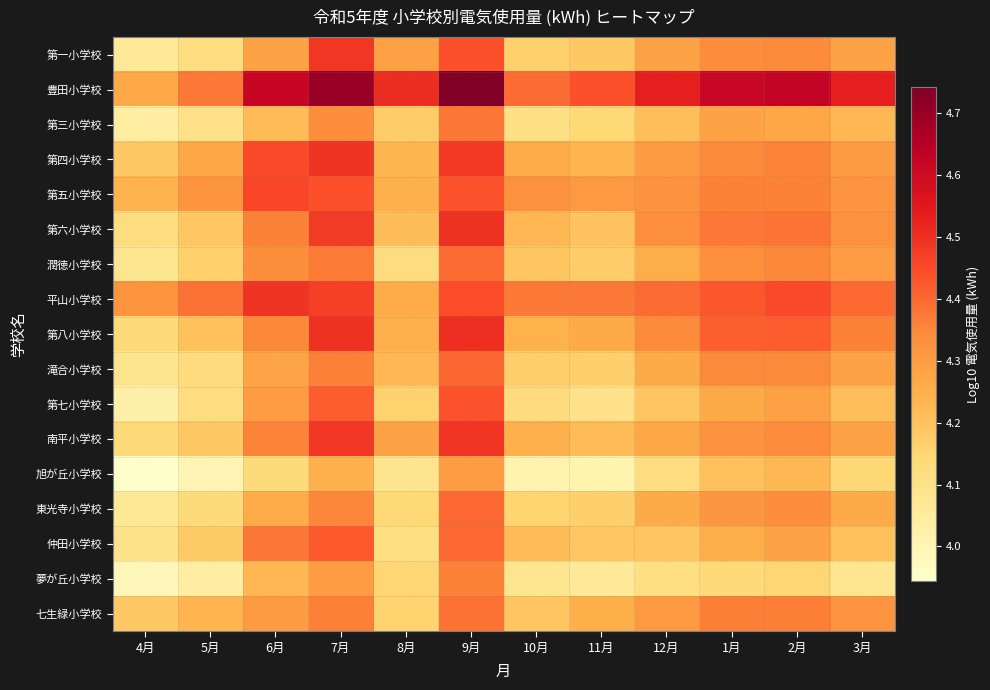

At 9月, list the series in order from largest to smallest.

豊田小学校, 第八小学校, 第六小学校, 南平小学校, 第四小学校, 平山小学校, 第一小学校, 第七小学校, 第五小学校, 滝合小学校, 東光寺小学校, 仲田小学校, 潤徳小学校, 七生緑小学校, 第三小学校, 夢が丘小学校, 旭が丘小学校